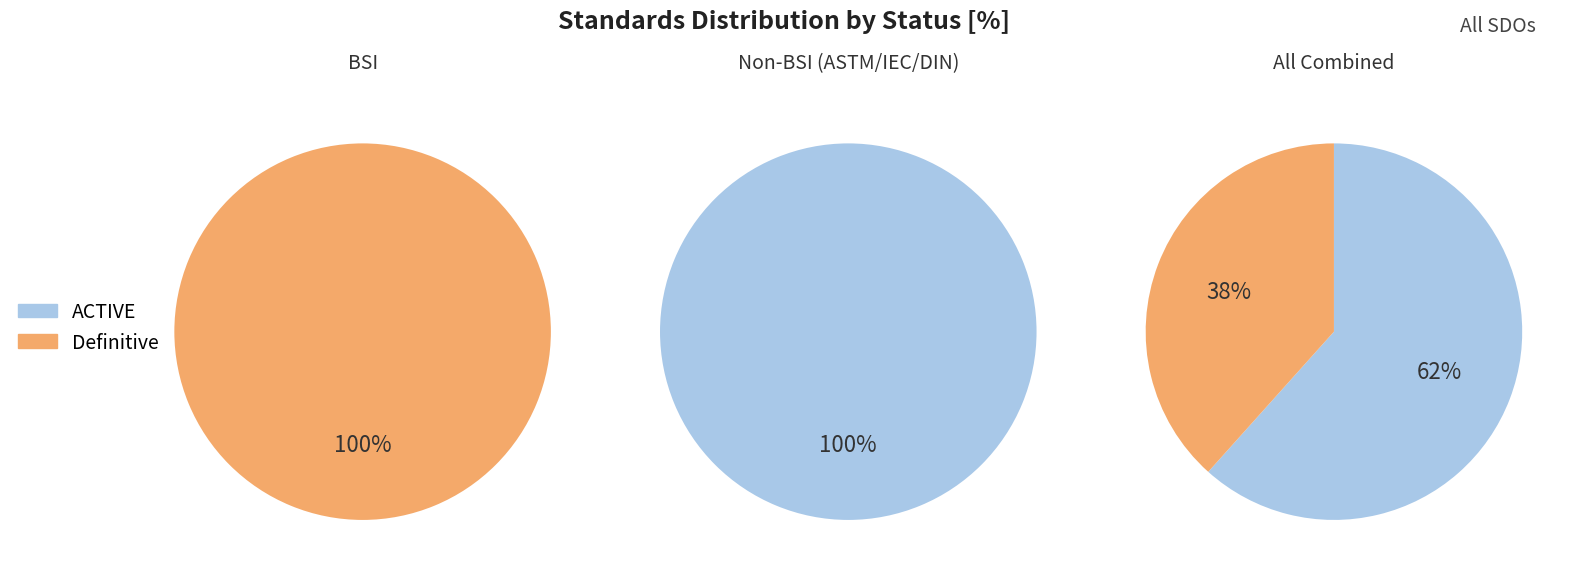

To the nearest percent, what is the combined percentage of ACTIVE and Definitive?

100%